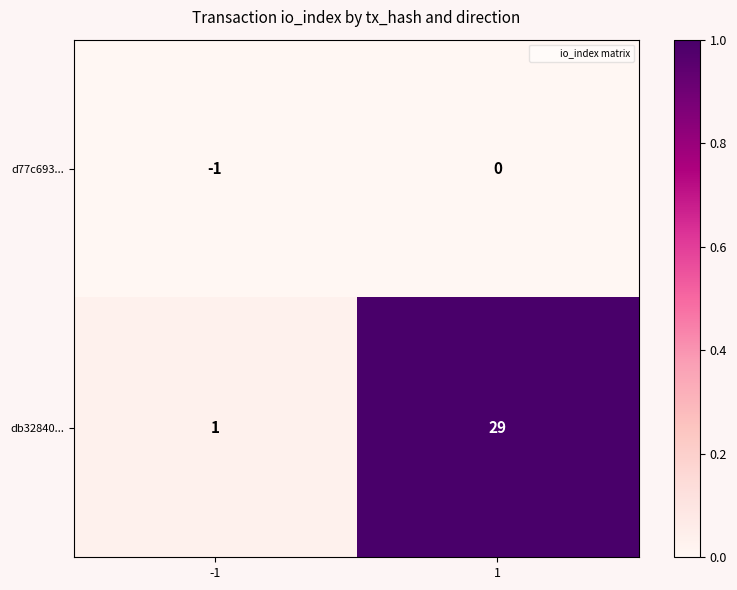

The value of d77c693... at -1 is 0. True or false?

False